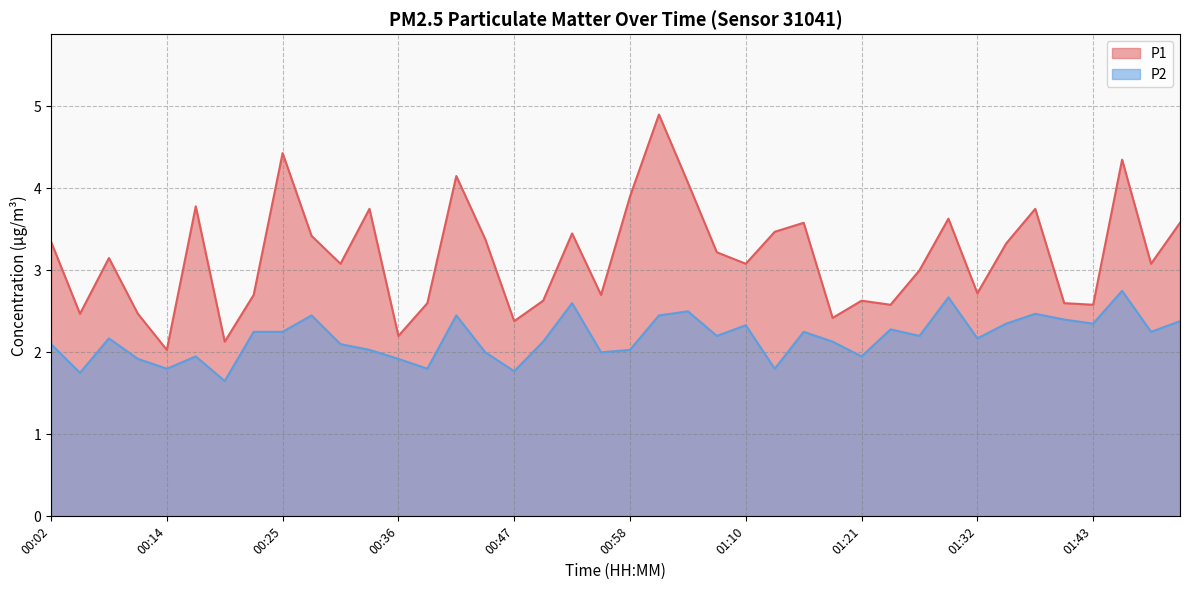

Is it true that P1 equals 3.8 at 00:33?

True